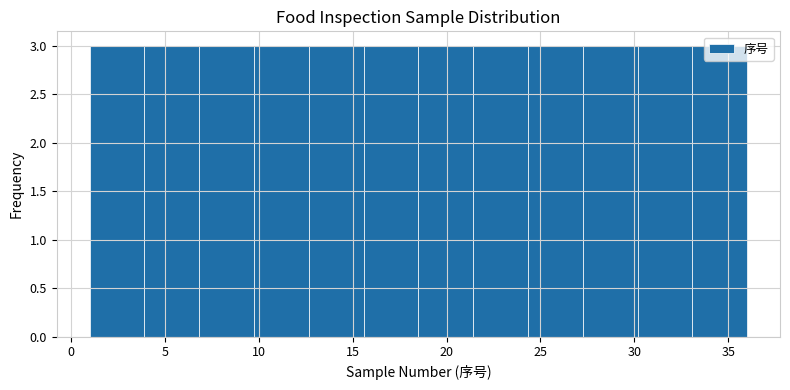

How tall is the bar that spans 21.5 to 24.5 on the x-axis? Neither the bar edges nor the heights are printed on the chart, so give them approximately, as read against the axes.

3